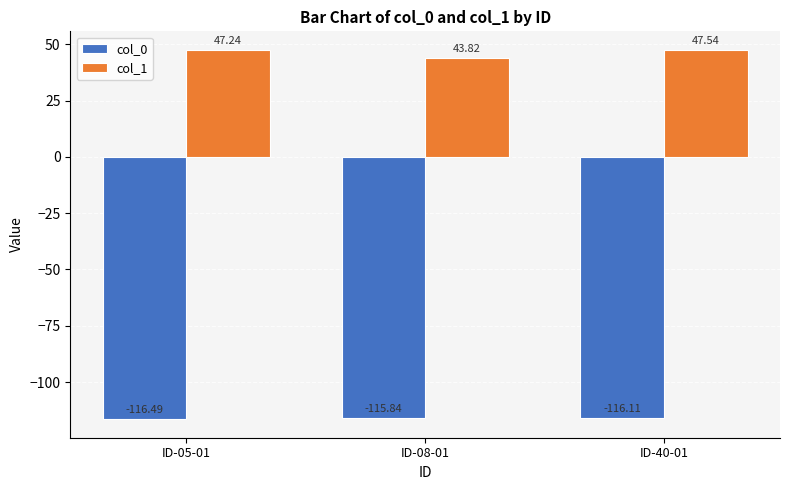

Reading left to right, transcribe all the data shown in this chart.

col_0: -116.5	-115.8	-116.1
col_1: 47.2	43.8	47.5